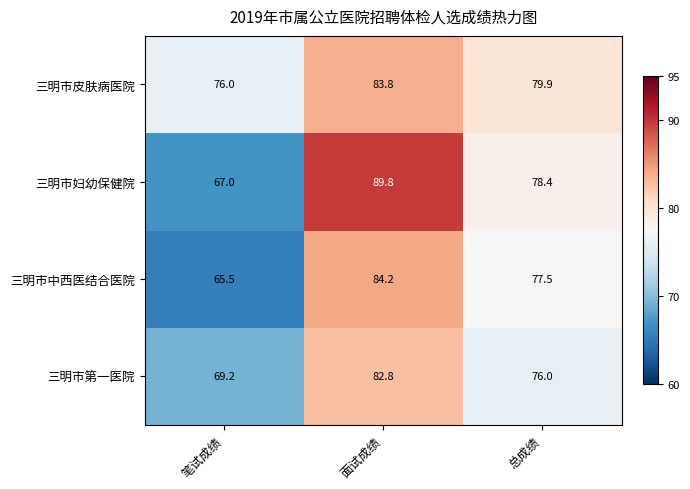

What is the difference between the 三明市中西医结合医院 values at 面试成绩 and 笔试成绩?

18.7